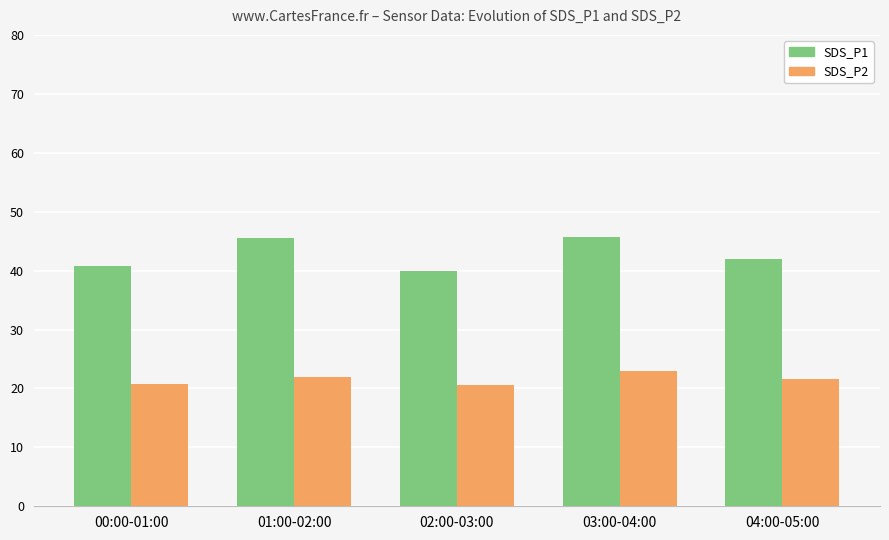

What is the difference between the SDS_P1 values at 03:00-04:00 and 01:00-02:00?

0.1